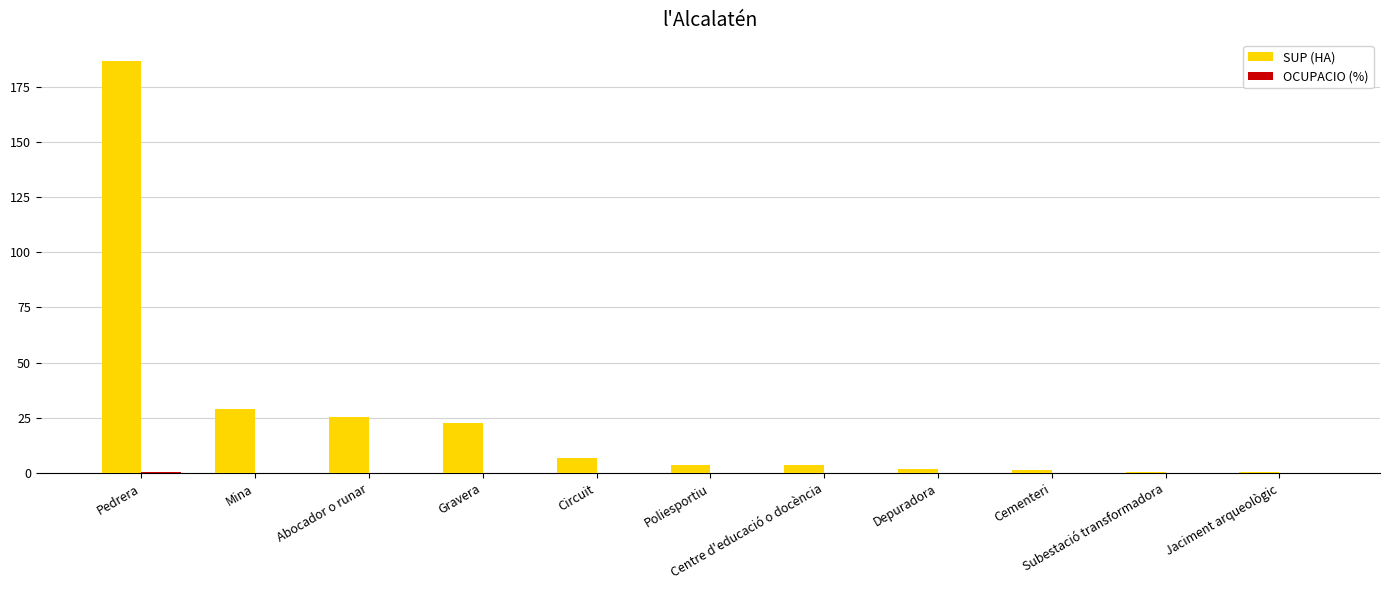

Which category has the highest value in the OCUPACIO (%) series?

Pedrera